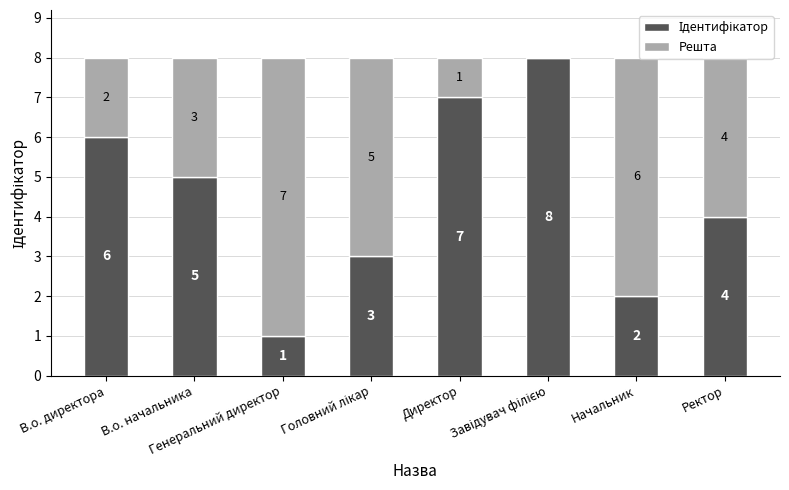

Does the chart contain stacked bars?

Yes